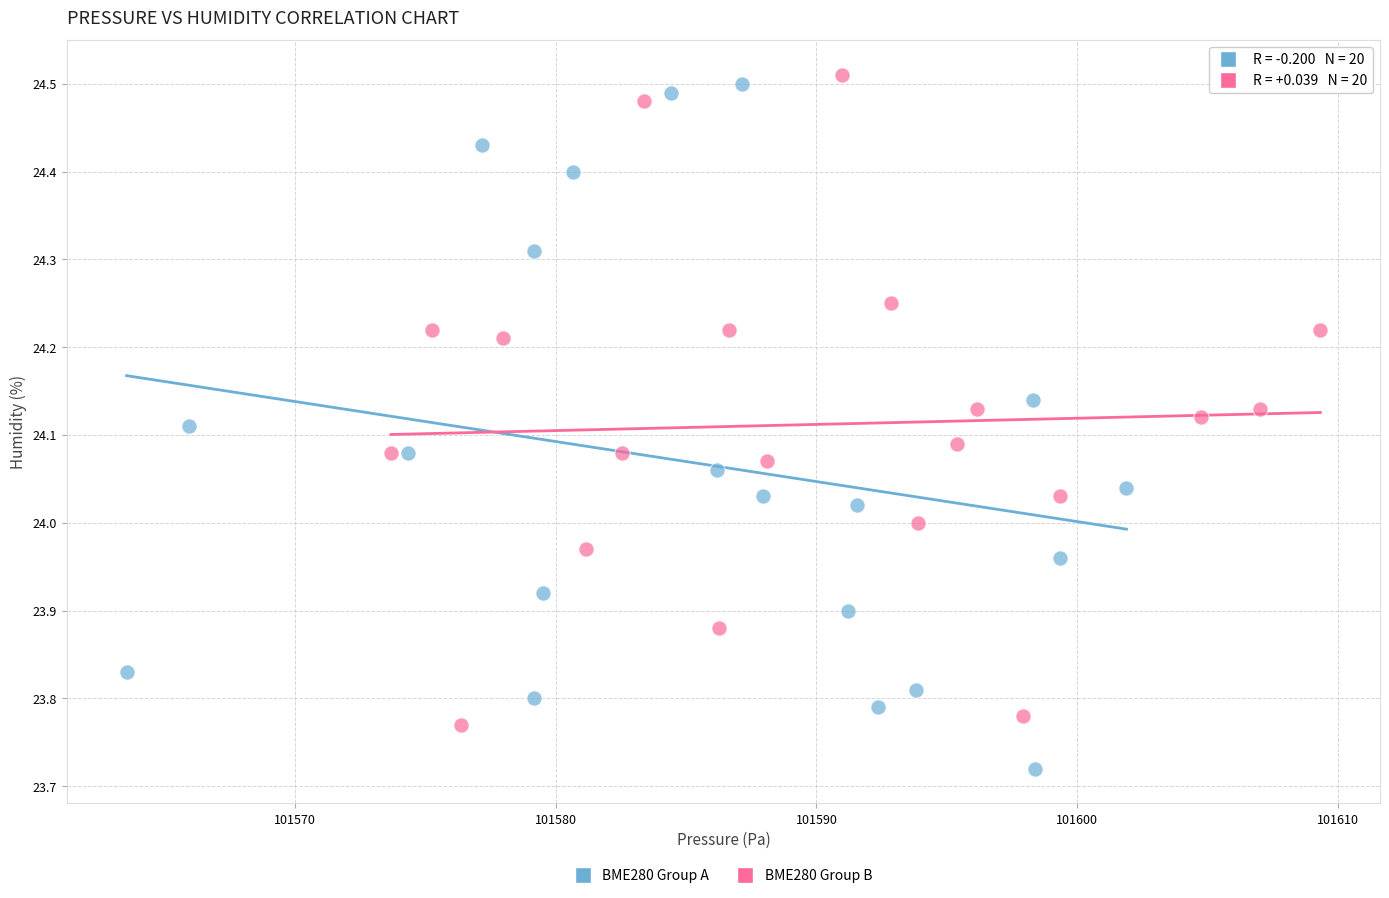

Which series reaches the minimum Y coordinate?

BME280 Group A